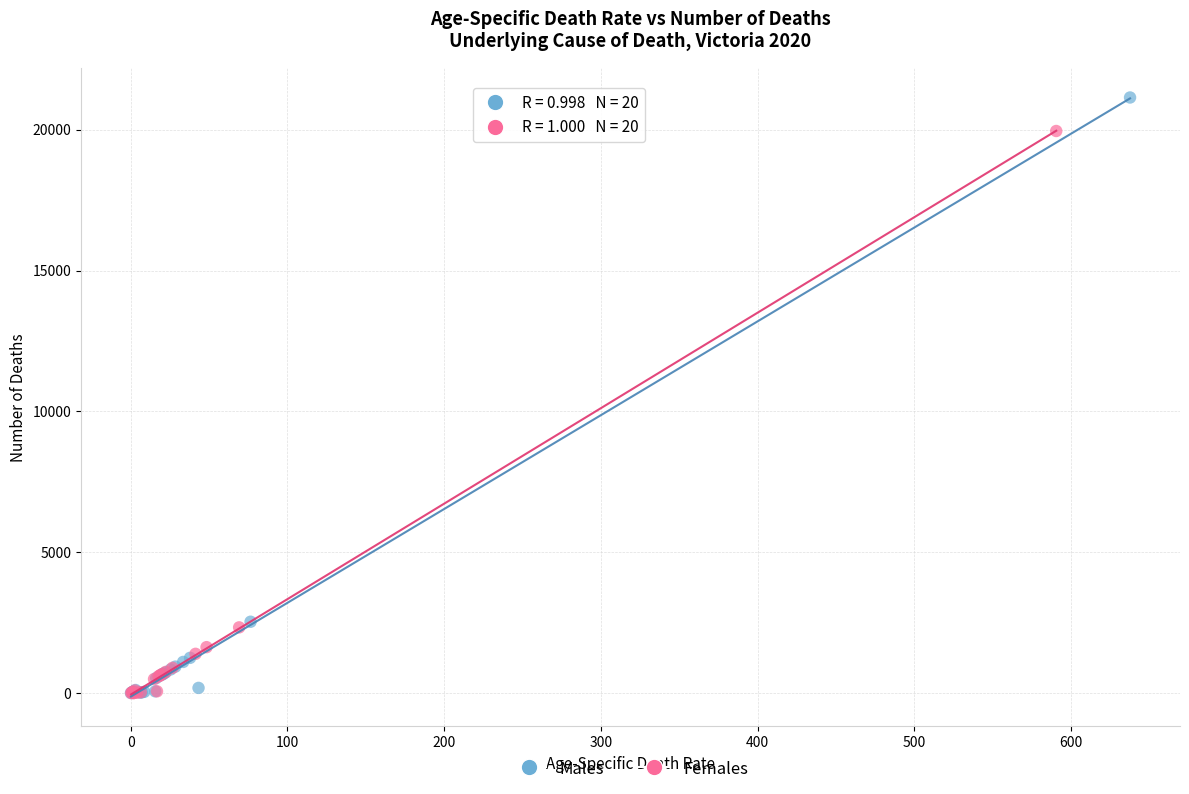

Which series has the widest spread of Y values?

Males